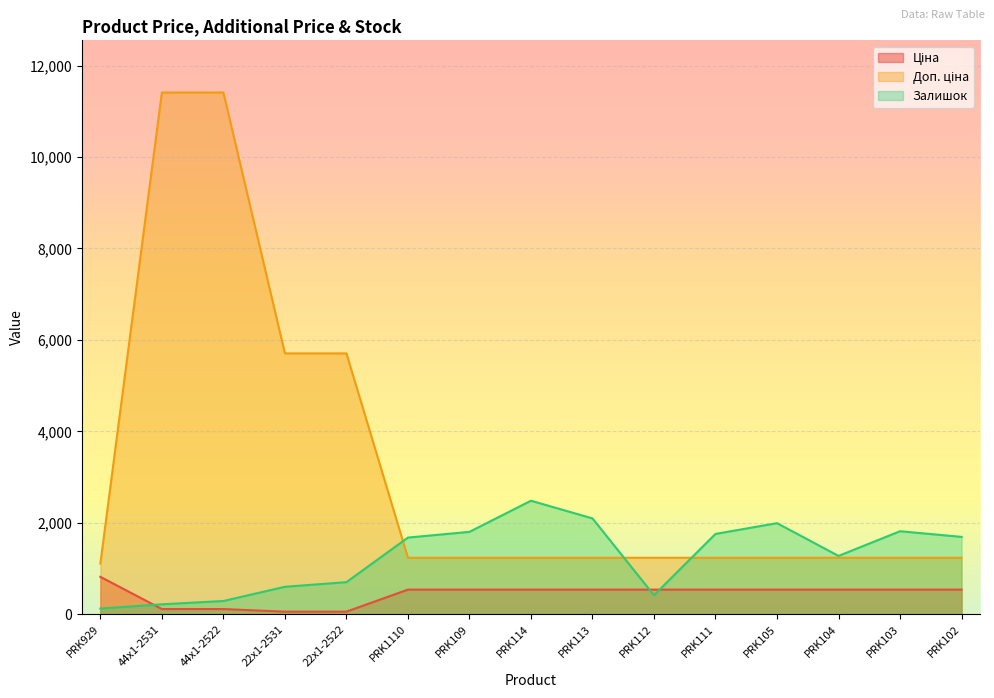

Reading left to right, extract all data points from this chart.

Ціна: PRK929=818.5	44x1-2531=114.1	44x1-2522=114.1	22x1-2531=57.0	22x1-2522=57.0	PRK1110=539.0	PRK109=539.0	PRK114=539.0	PRK113=539.0	PRK112=539.0	PRK111=539.0	PRK105=539.0	PRK104=539.0	PRK103=539.0	PRK102=539.0
Доп. ціна: PRK929=1109.2	44x1-2531=11410.0	44x1-2522=11410.0	22x1-2531=5705.0	22x1-2522=5705.0	PRK1110=1235.4	PRK109=1235.4	PRK114=1235.4	PRK113=1235.4	PRK112=1235.4	PRK111=1235.4	PRK105=1235.4	PRK104=1235.4	PRK103=1235.4	PRK102=1235.4
Залишок: PRK929=125.0	44x1-2531=218.0	44x1-2522=290.0	22x1-2531=601.0	22x1-2522=702.0	PRK1110=1677.0	PRK109=1802.0	PRK114=2483.0	PRK113=2096.0	PRK112=417.0	PRK111=1757.0	PRK105=1992.0	PRK104=1276.0	PRK103=1816.0	PRK102=1692.0